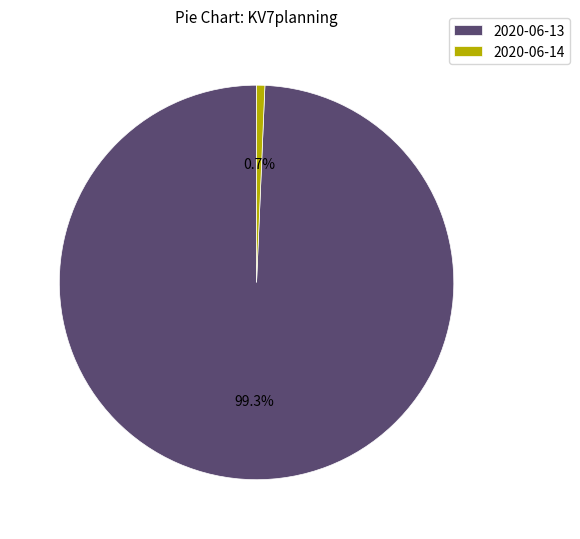

How many slices are in this pie chart?

2